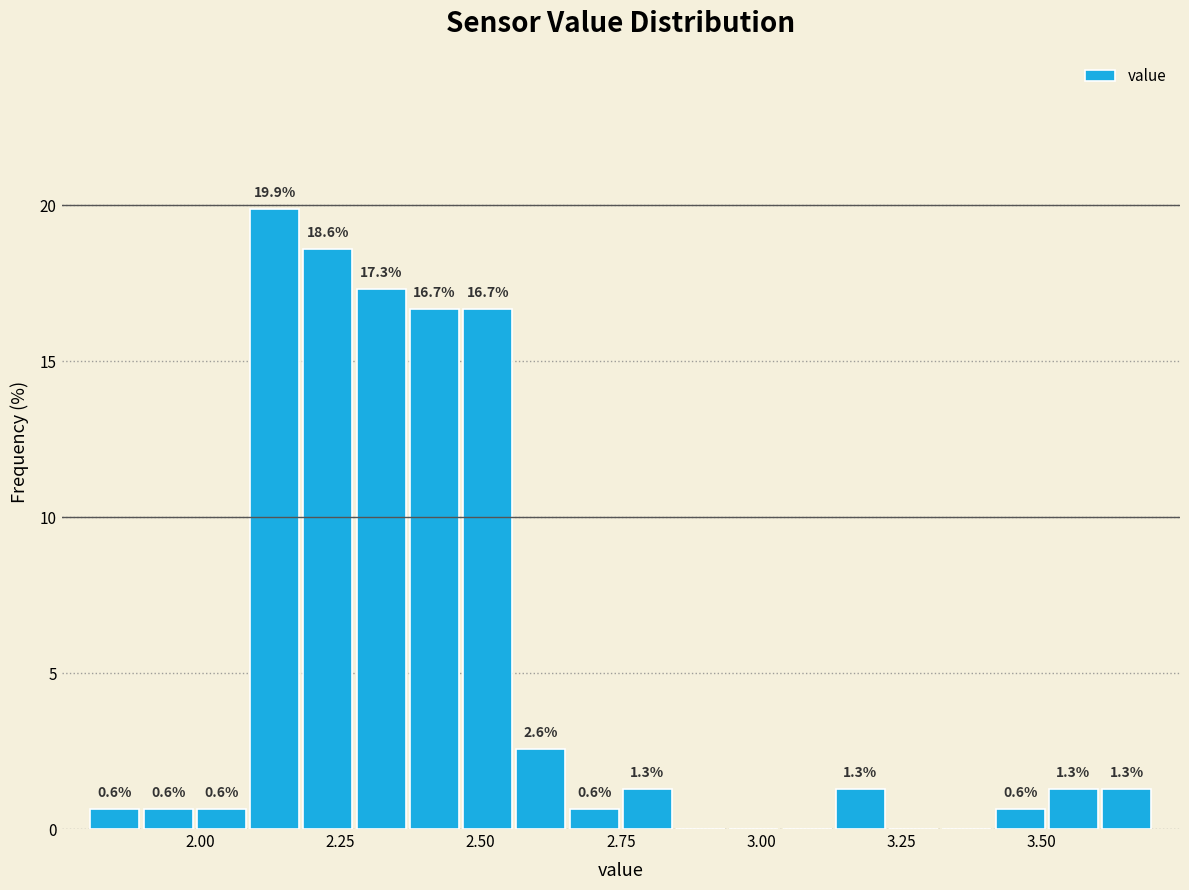

Around what value on the x-axis is the tallest bar? Give the approximate position of its centre, as read against the axis.

2.15